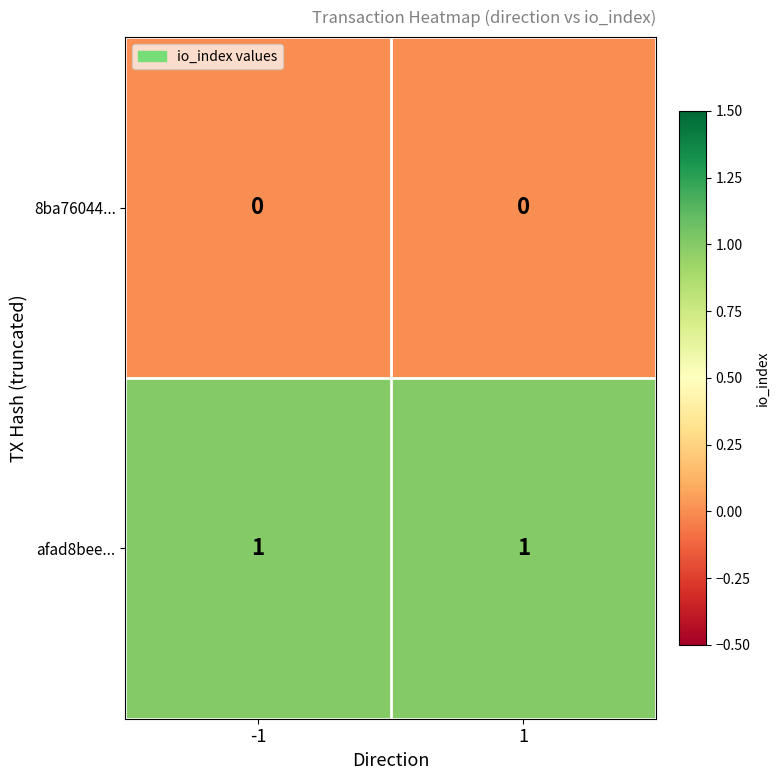

What is the total value across all series at 1?

1